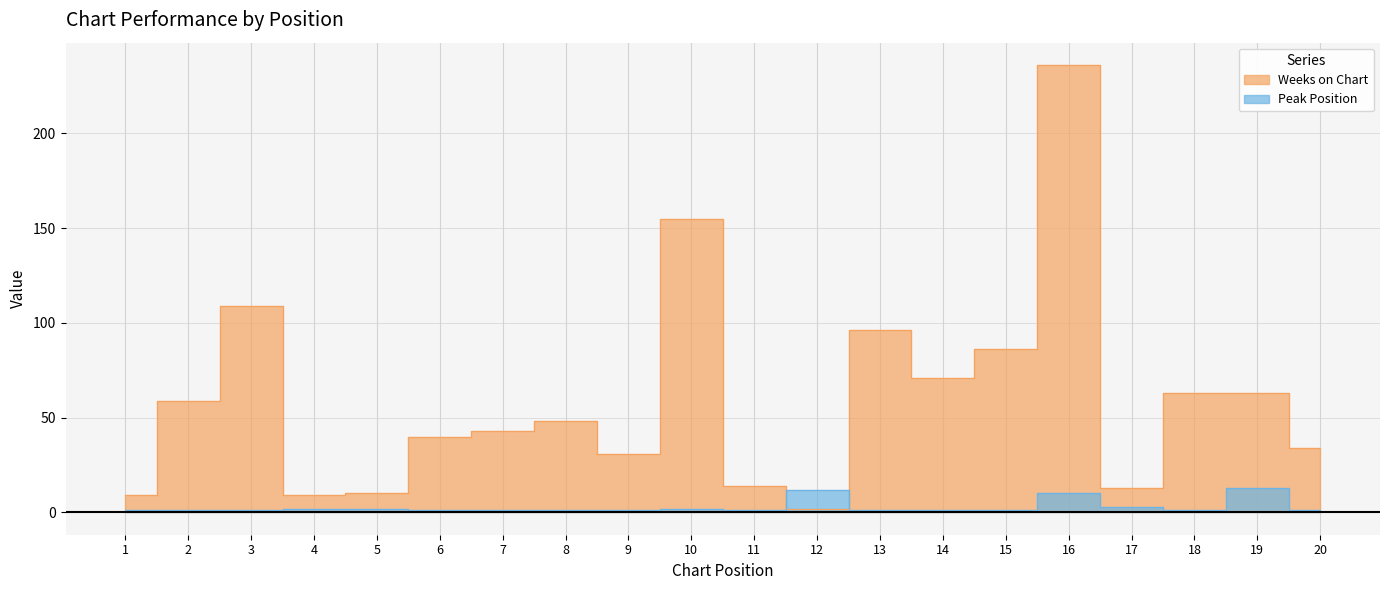

How many interior local peaks does the Weeks on Chart series have?

5